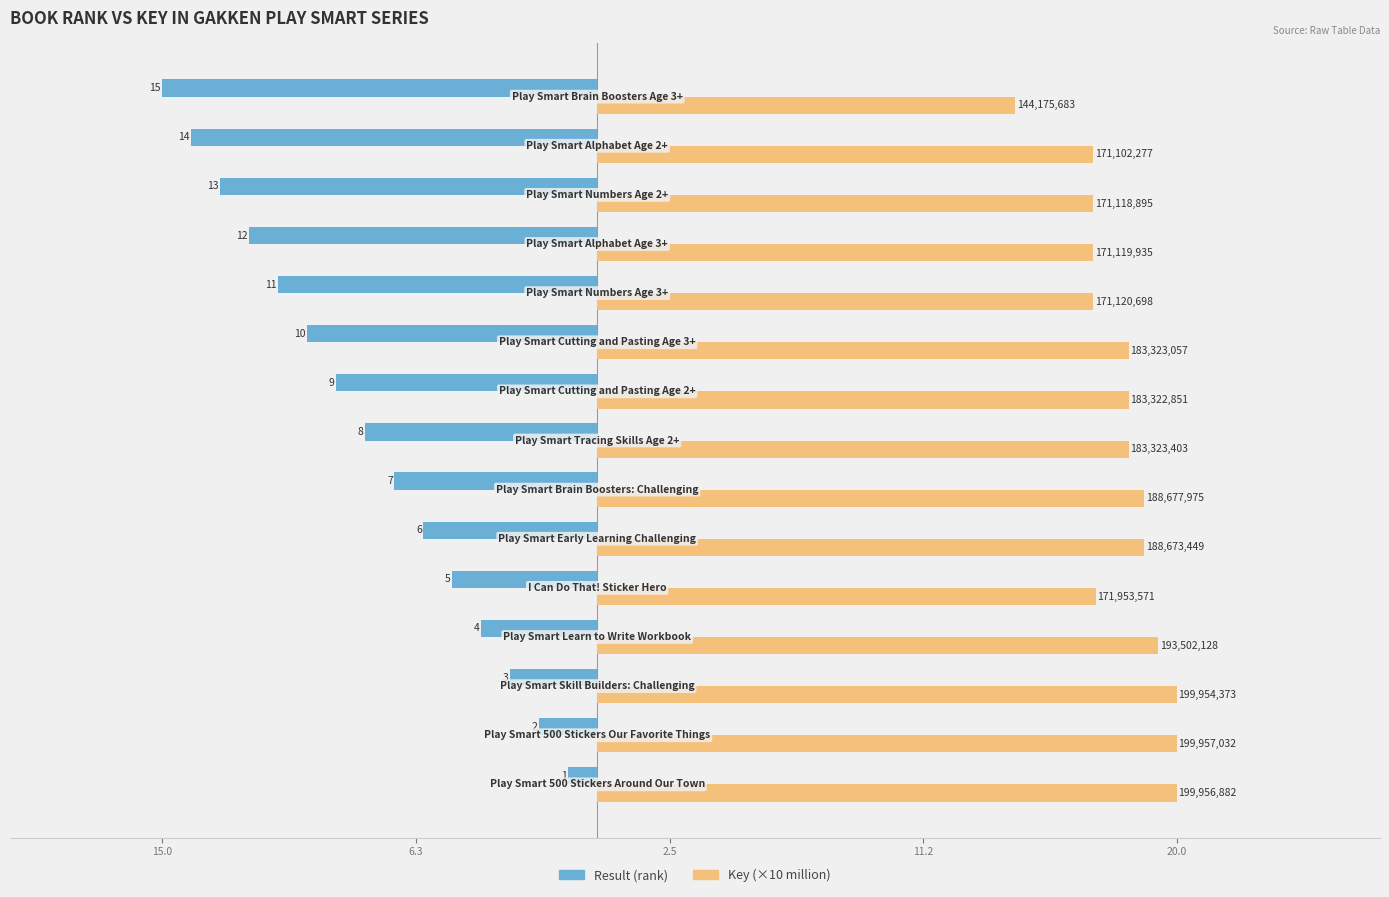

What are all the series names shown in the legend?

Result (rank), Key (×10 million)